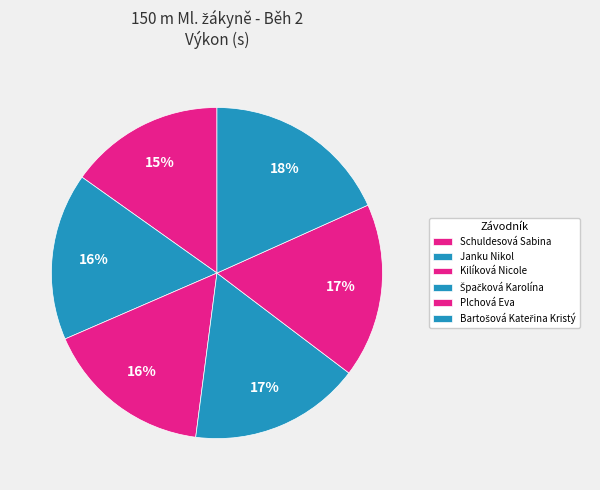

How many segments does this pie chart have?

6